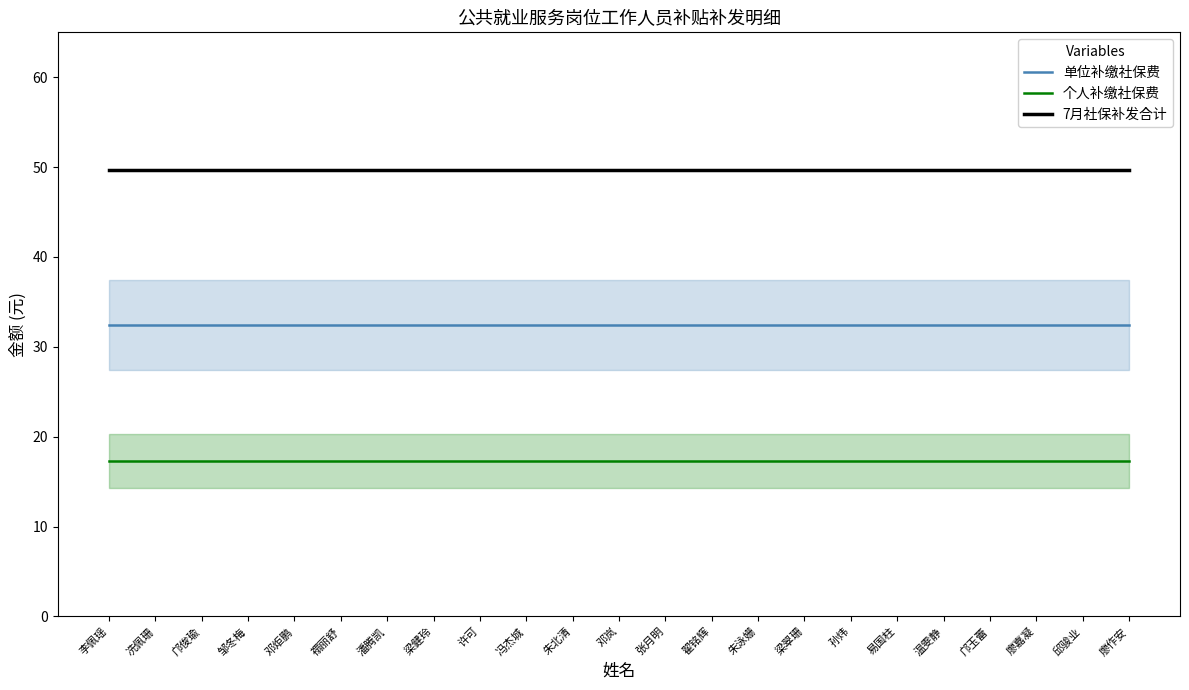

True or false: 单位补缴社保费 has more than 1 points higher than both neighbors.

False